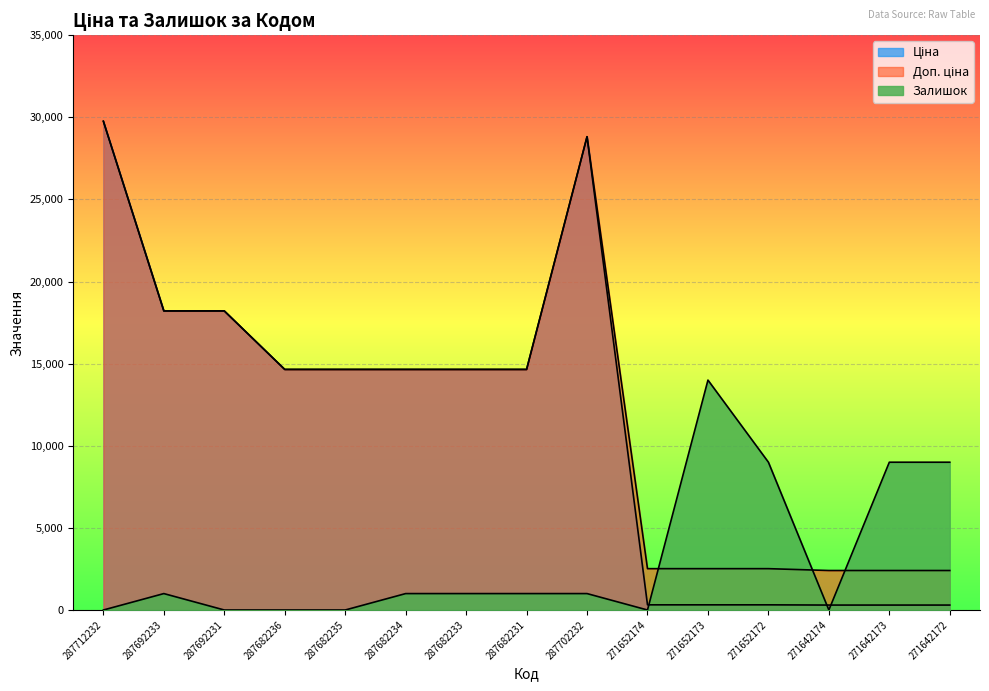

Rank the series by their maximum value, from highest to lowest.

Ціна, Доп. ціна, Залишок